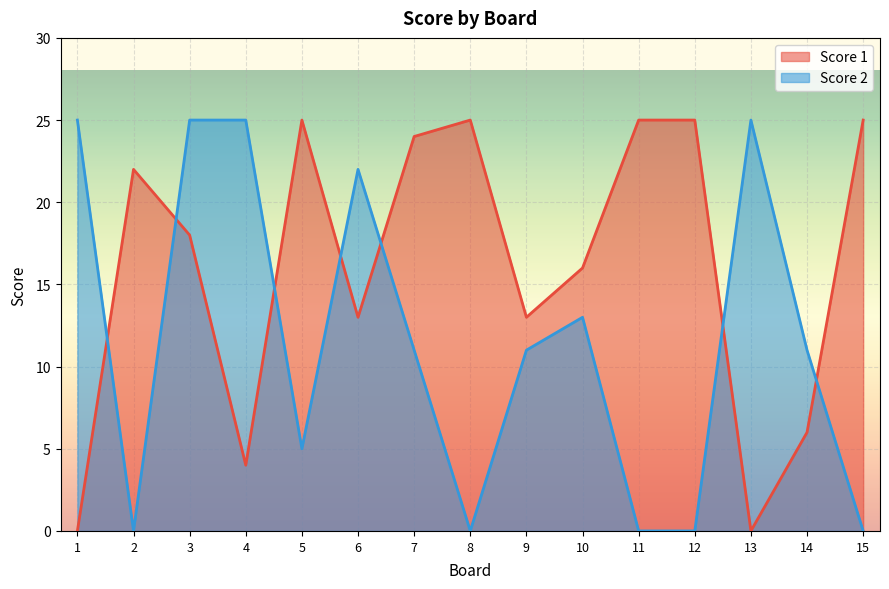

Where does the Score 1 series first go above 18?

2